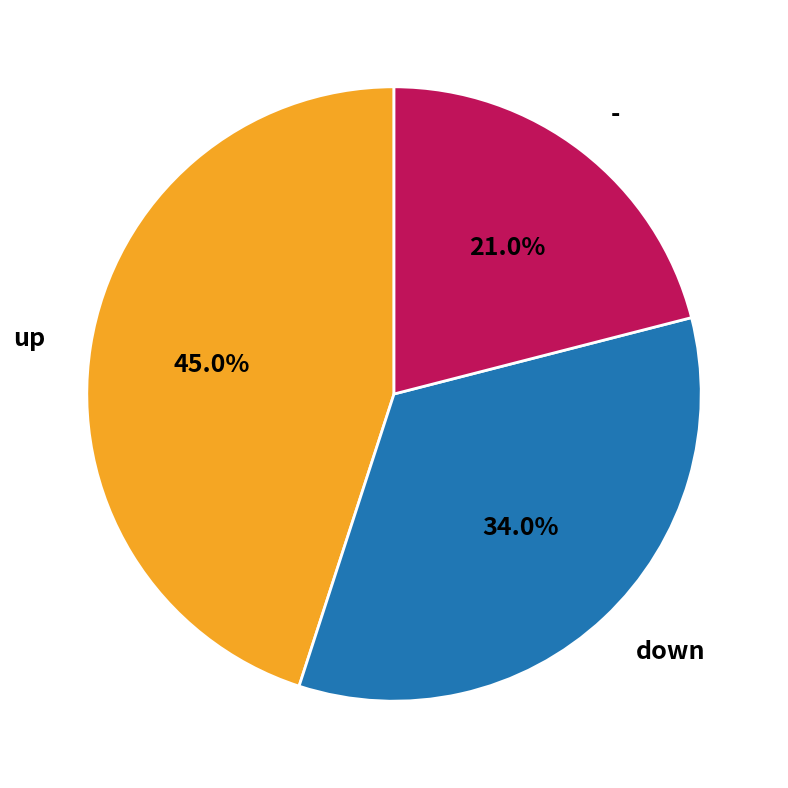

The down slice represents 27% of the pie. True or false?

False